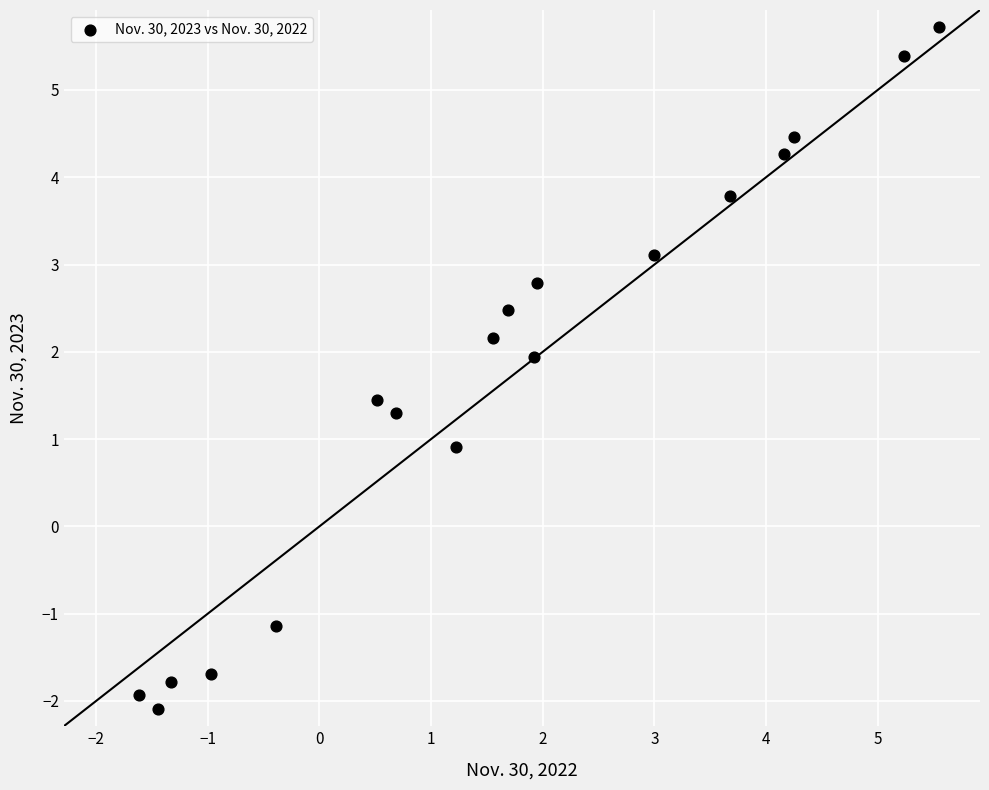

What Y value in the scatter plot is closest to 1?

0.9